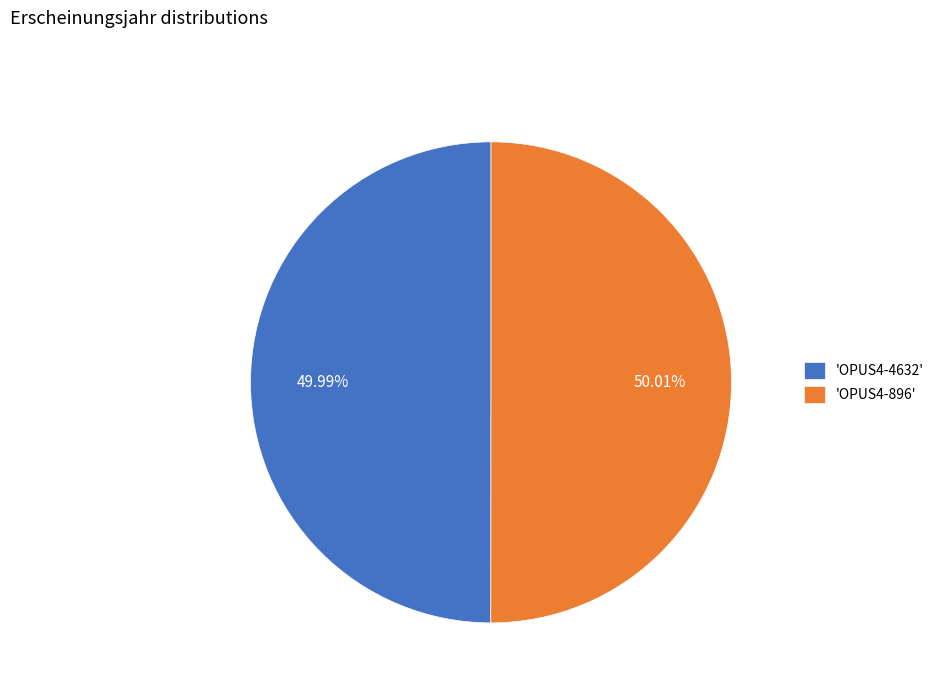

Does any single category account for the majority?

Yes